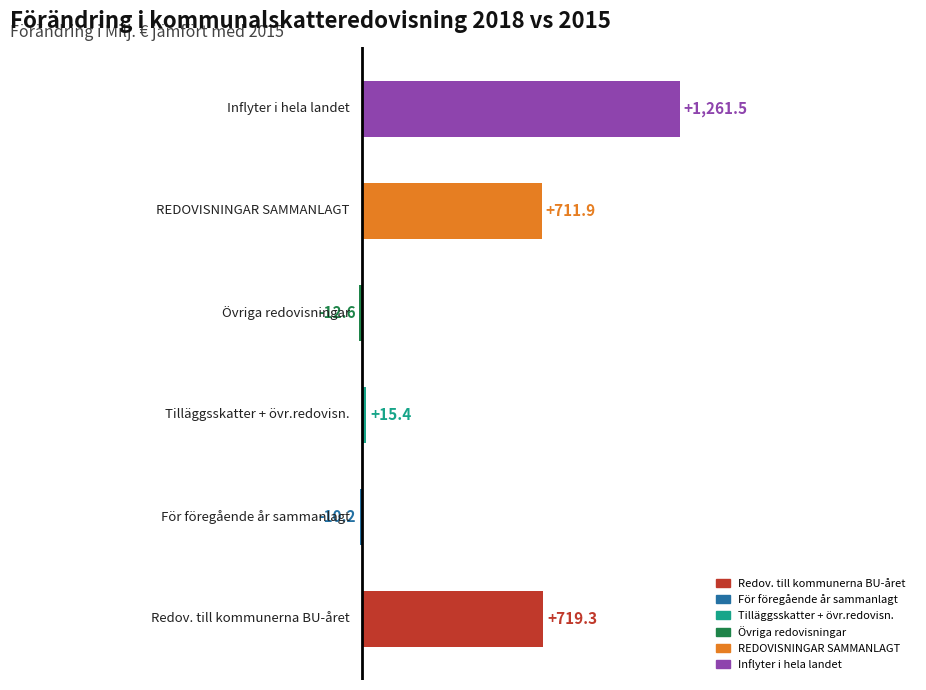

What is the maximum value shown in the chart?

1261.5